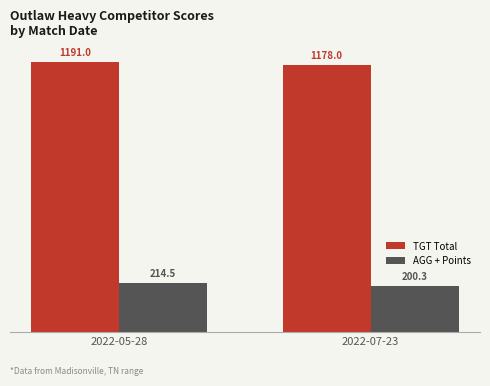

Reading left to right, extract all data points from this chart.

TGT Total: 2022-05-28=1191.0	2022-07-23=1178.0
AGG + Points: 2022-05-28=214.5	2022-07-23=200.3